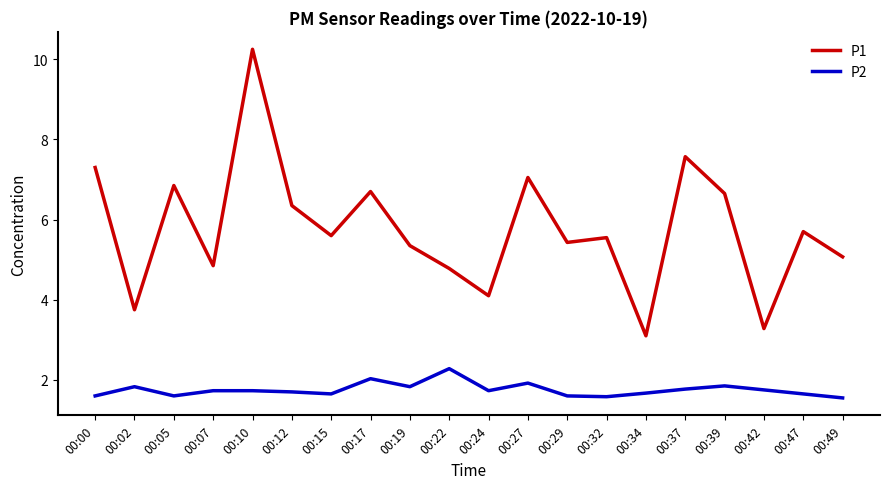

Which series has the largest total across all categories?

P1